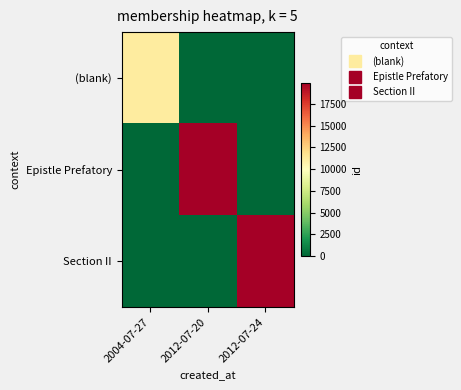

What is the difference between the highest and lowest values at 2004-07-27?

11171